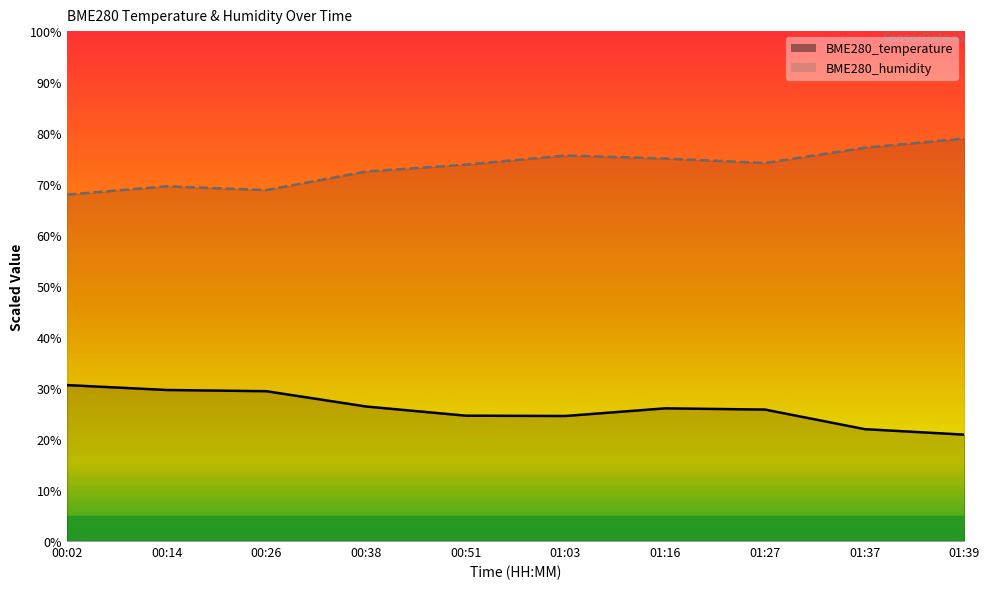

Which series has the largest total across all categories?

BME280_humidity